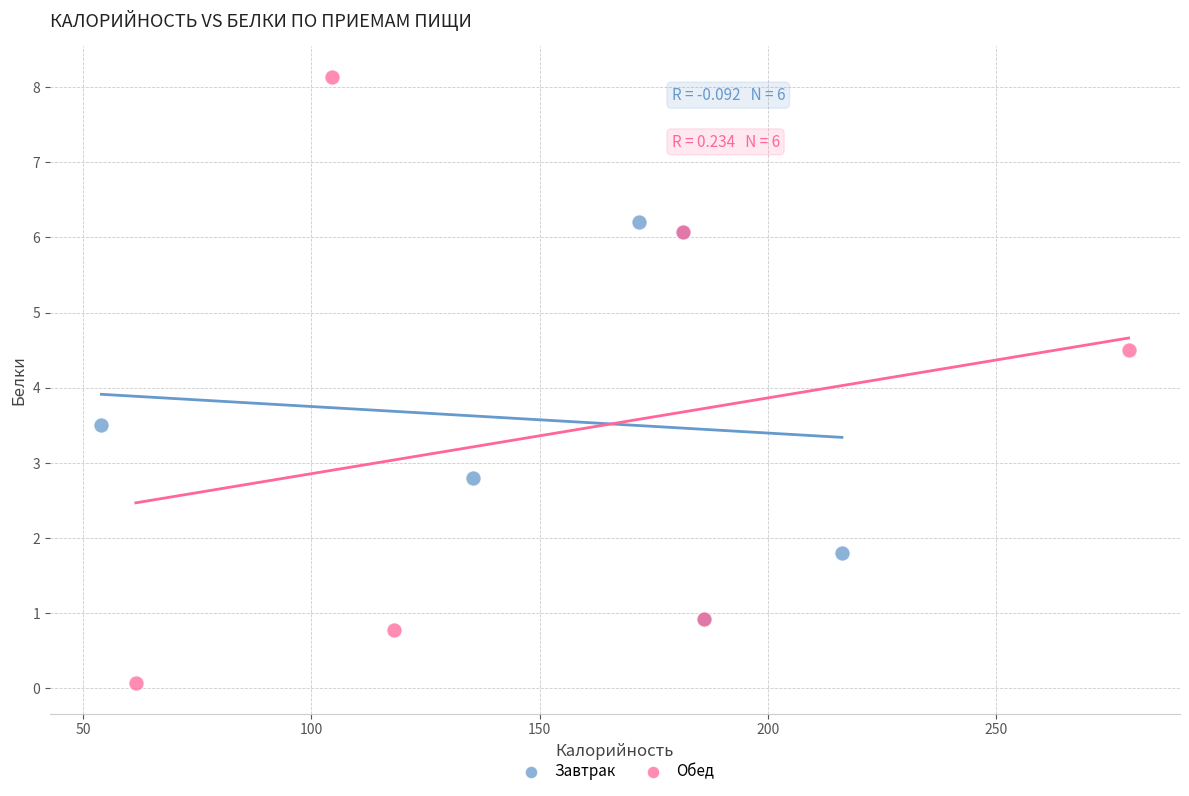

Which series has the largest Y range (max minus min)?

Обед